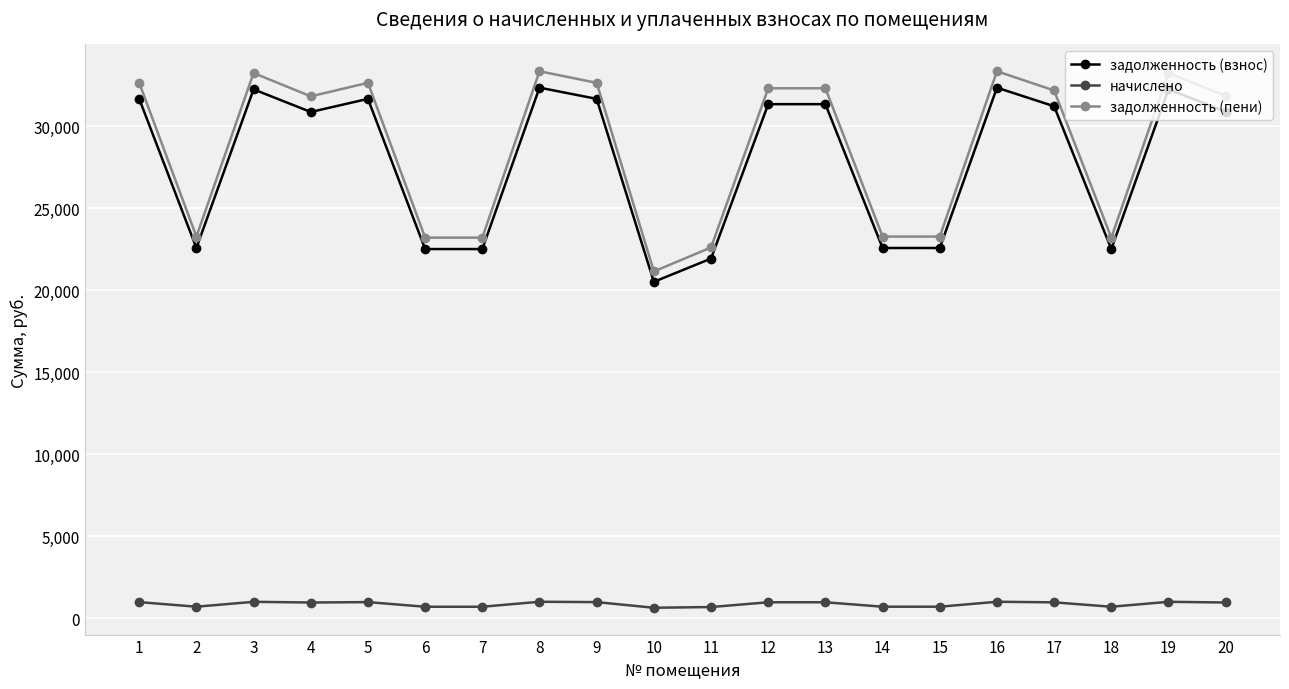

What is the total value across all series at 13?

64606.7